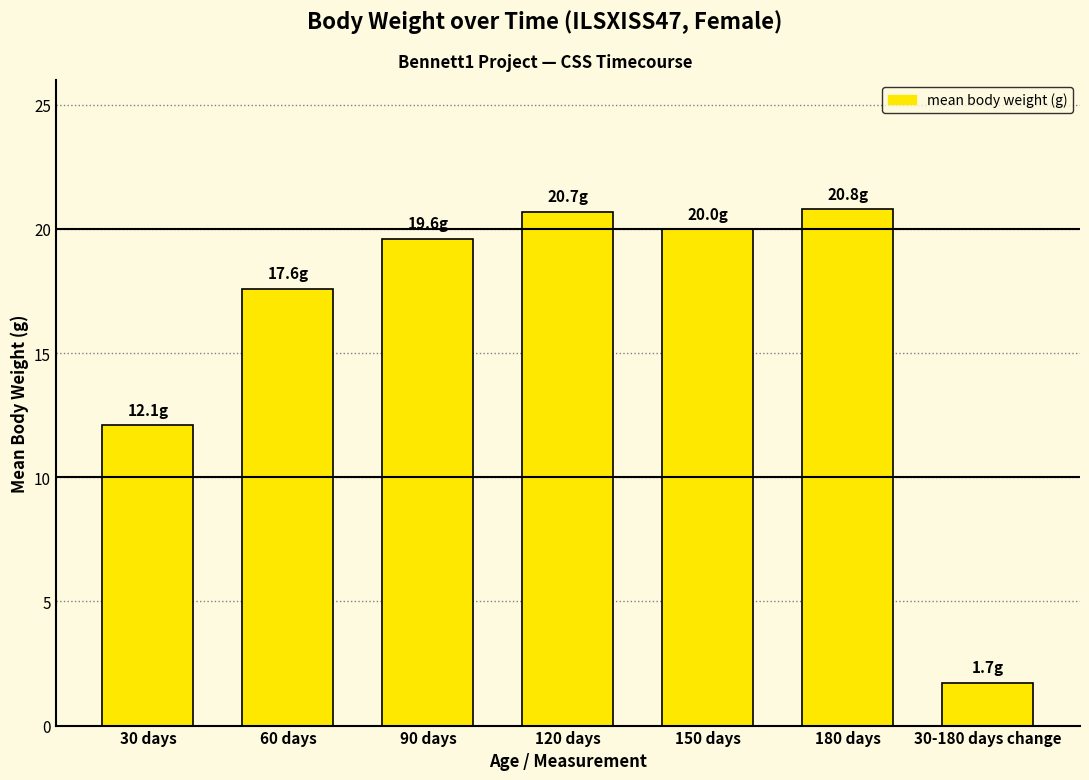

How many bars are there in total?

7